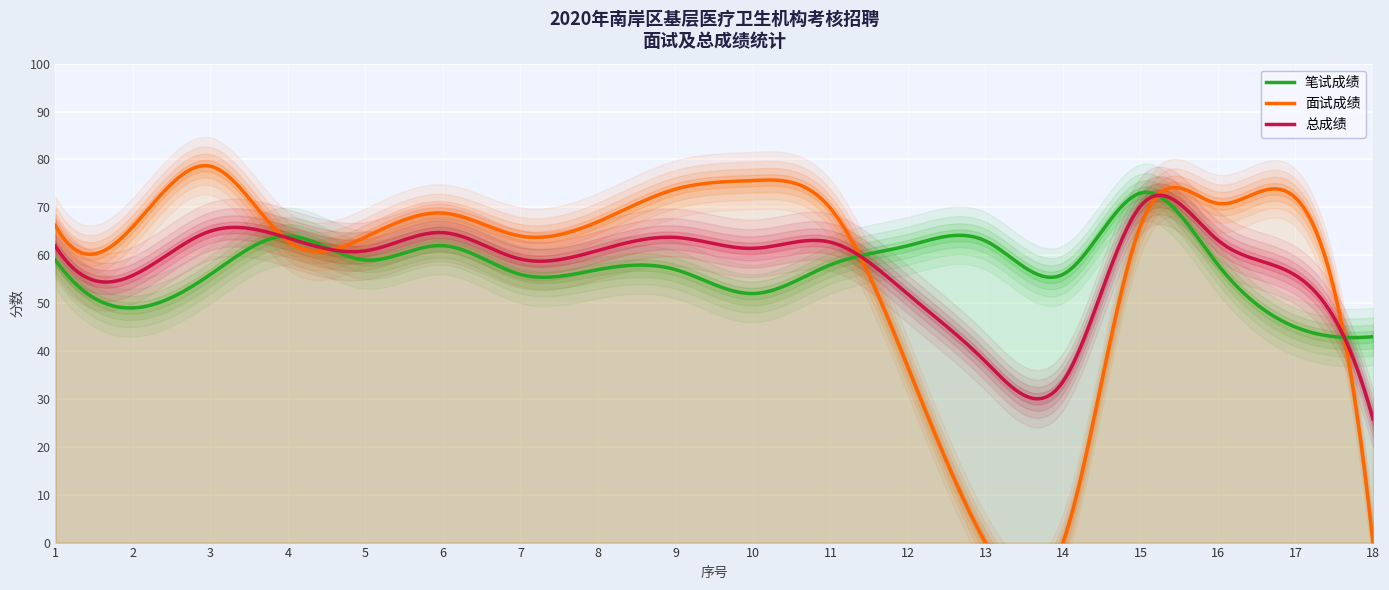

True or false: 总成绩 has a value of 64.7 at 6.

True